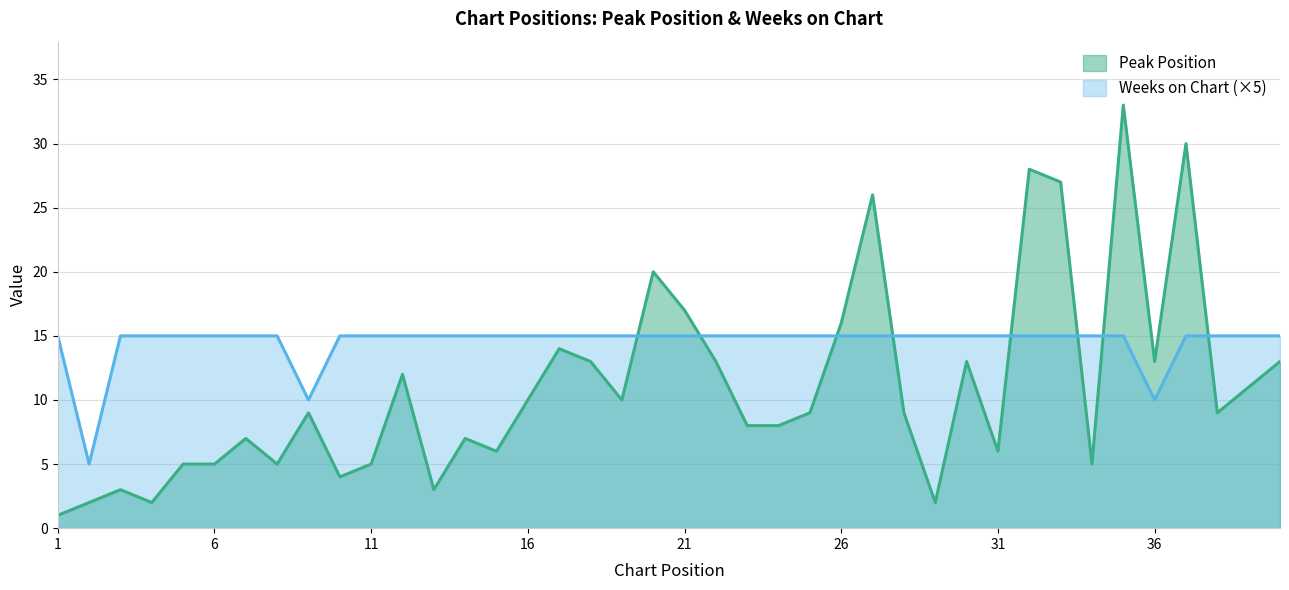

Which category has the highest value across all series?

35